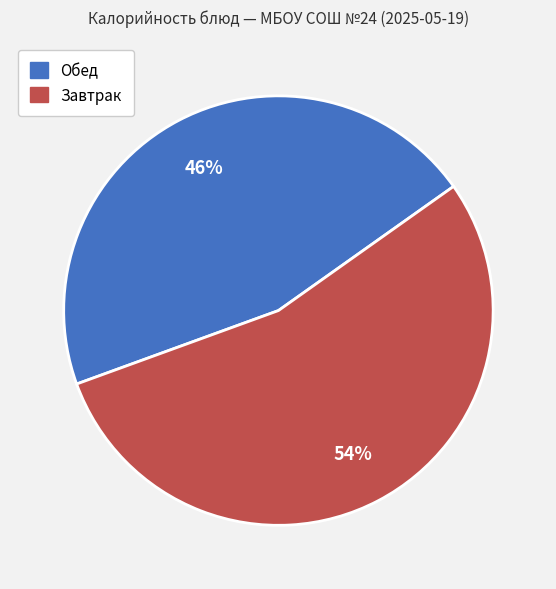

Does any single category account for the majority?

Yes